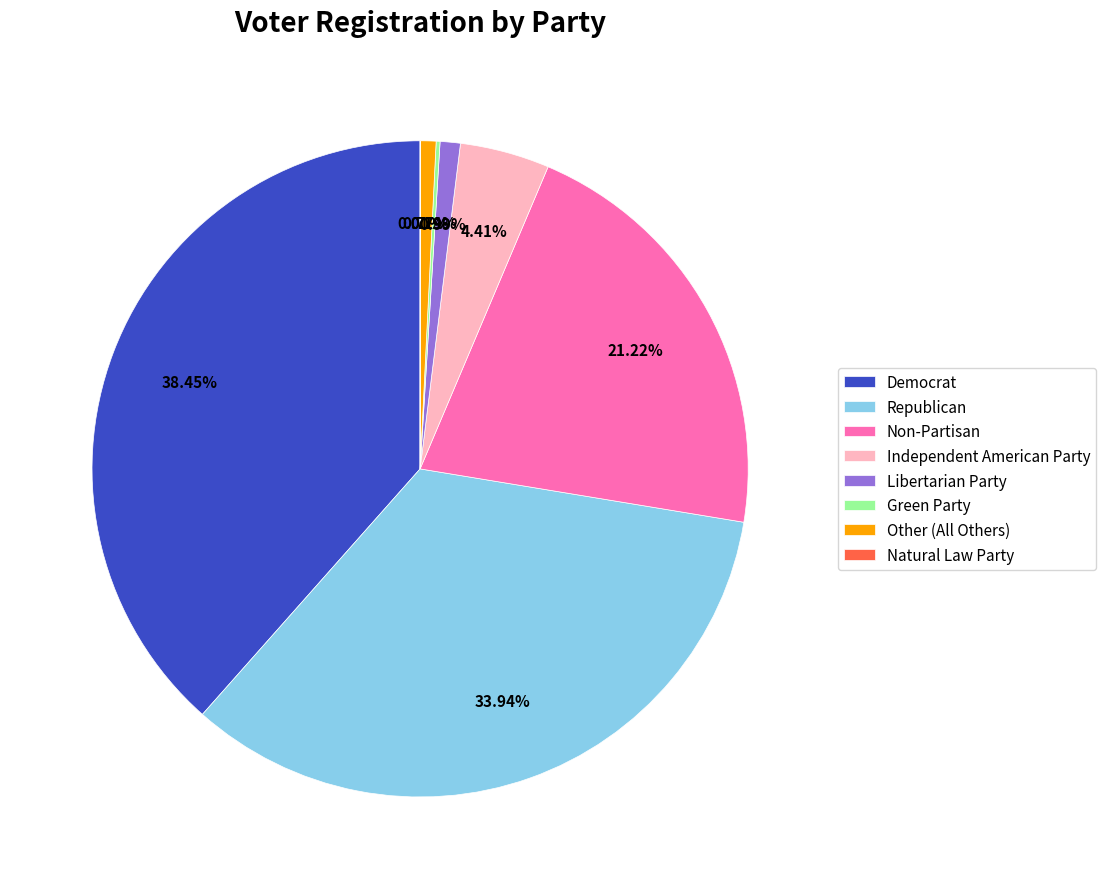

Does any single category account for the majority?

No